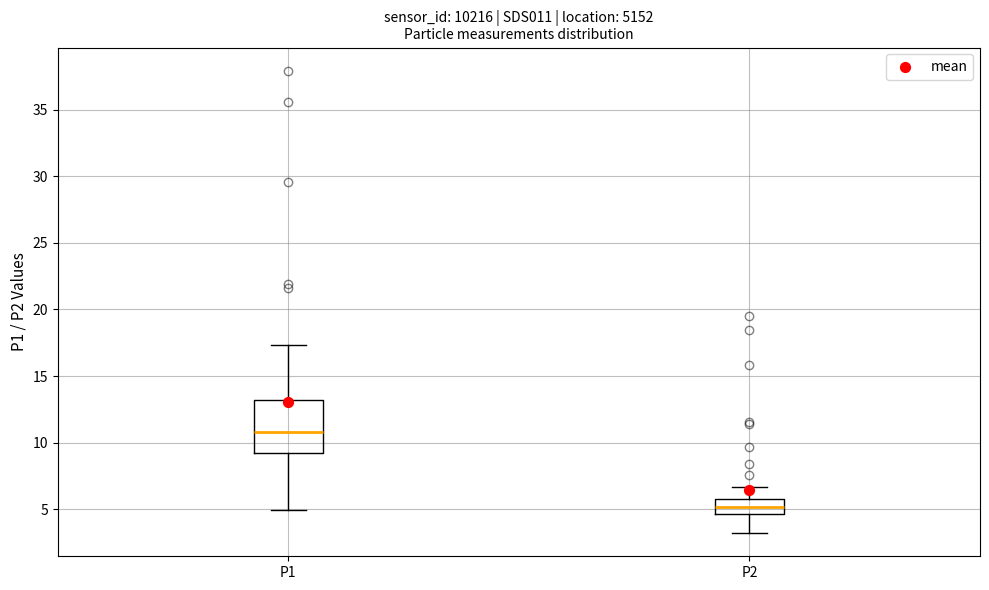

Reading left to right, transcribe this box plot: for each box, give where its median line is, the range the box spans, and where its two whiskers end, as read against the y-axis. The values are not printed on the chart, so give them approximately, as read against the axis.

P1: median 11.0, box 9.0 to 13.0, whiskers 5.0 to 17.5
P2: median 5.0, box 4.5 to 6.0, whiskers 3.0 to 6.5